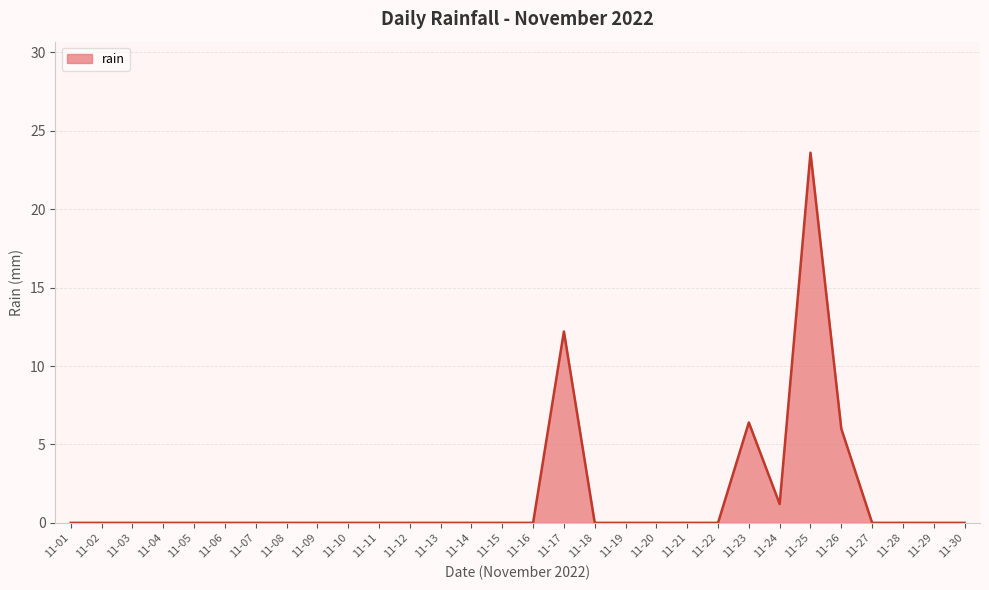

What is the maximum value shown in the chart?

23.6